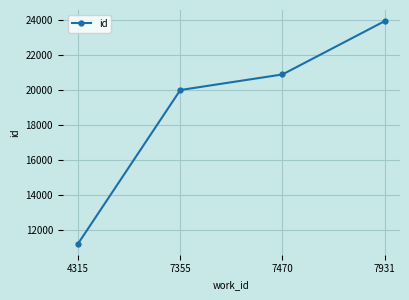

How many series are shown in this chart?

1